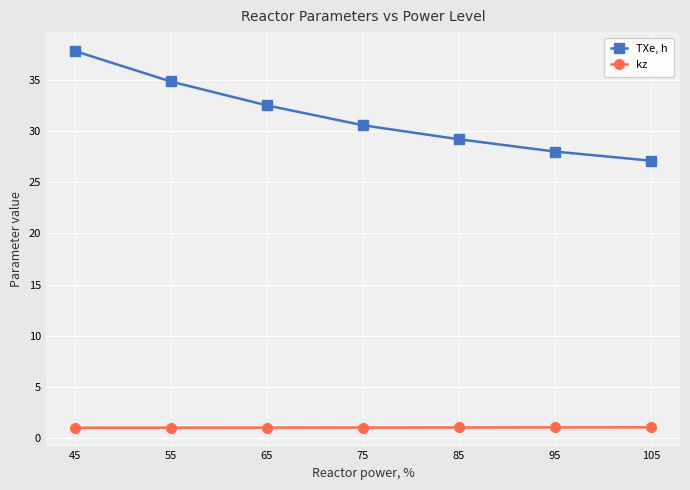

List the series in order of their peak value, lowest first.

kz, TXe, h